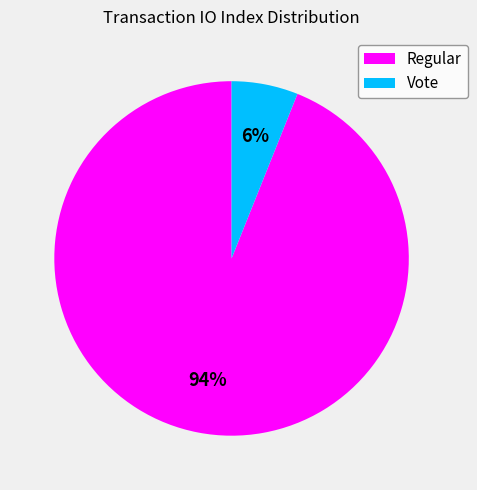

How many slices are in this pie chart?

2